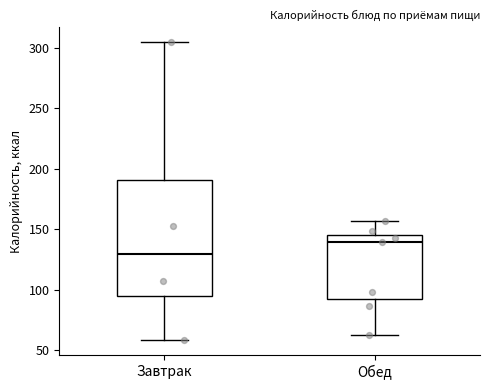

Where does the median line of the box for Обед sit on the y-axis? The values are not printed on the chart, so give them approximately, as read against the axis.

140